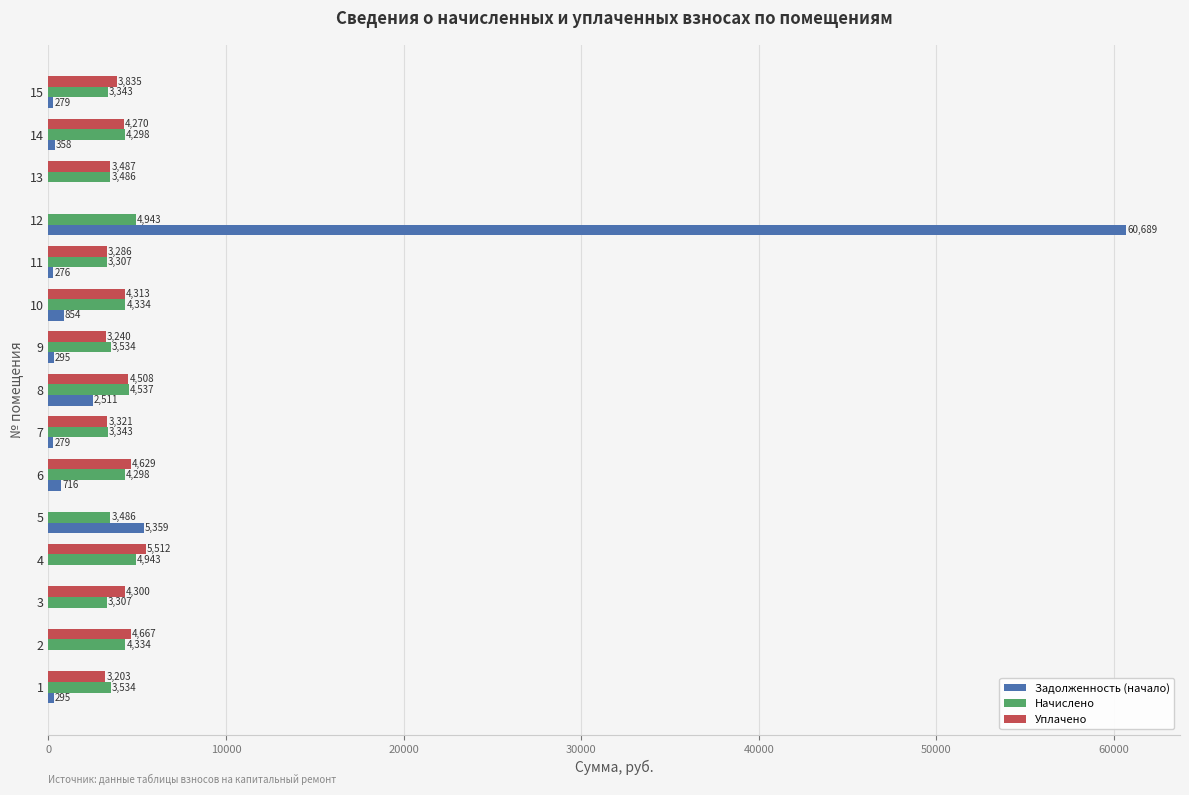

At which category is the sum across all series the highest?

12